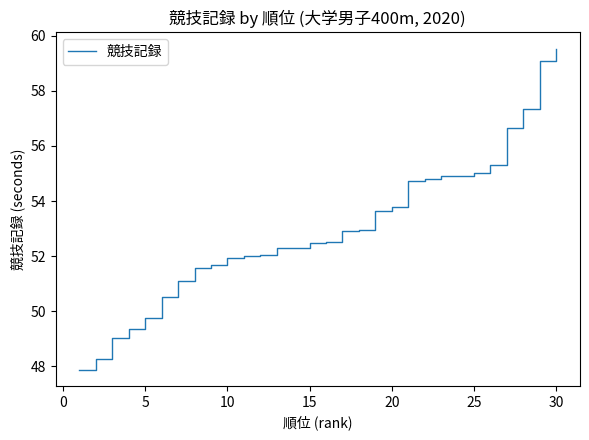

What is the difference between the maximum and minimum values?

11.7